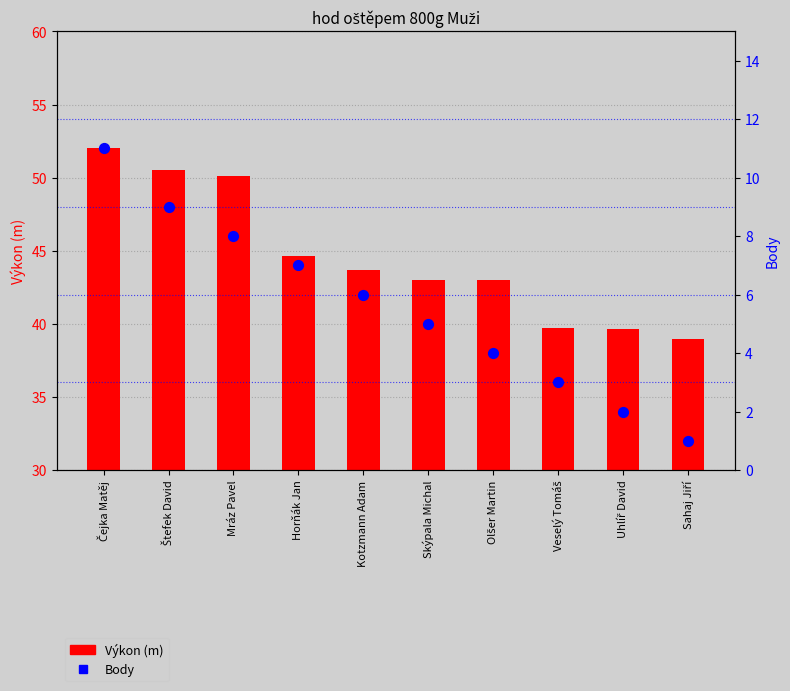

At which category is the sum across all series the highest?

Čejka Matěj